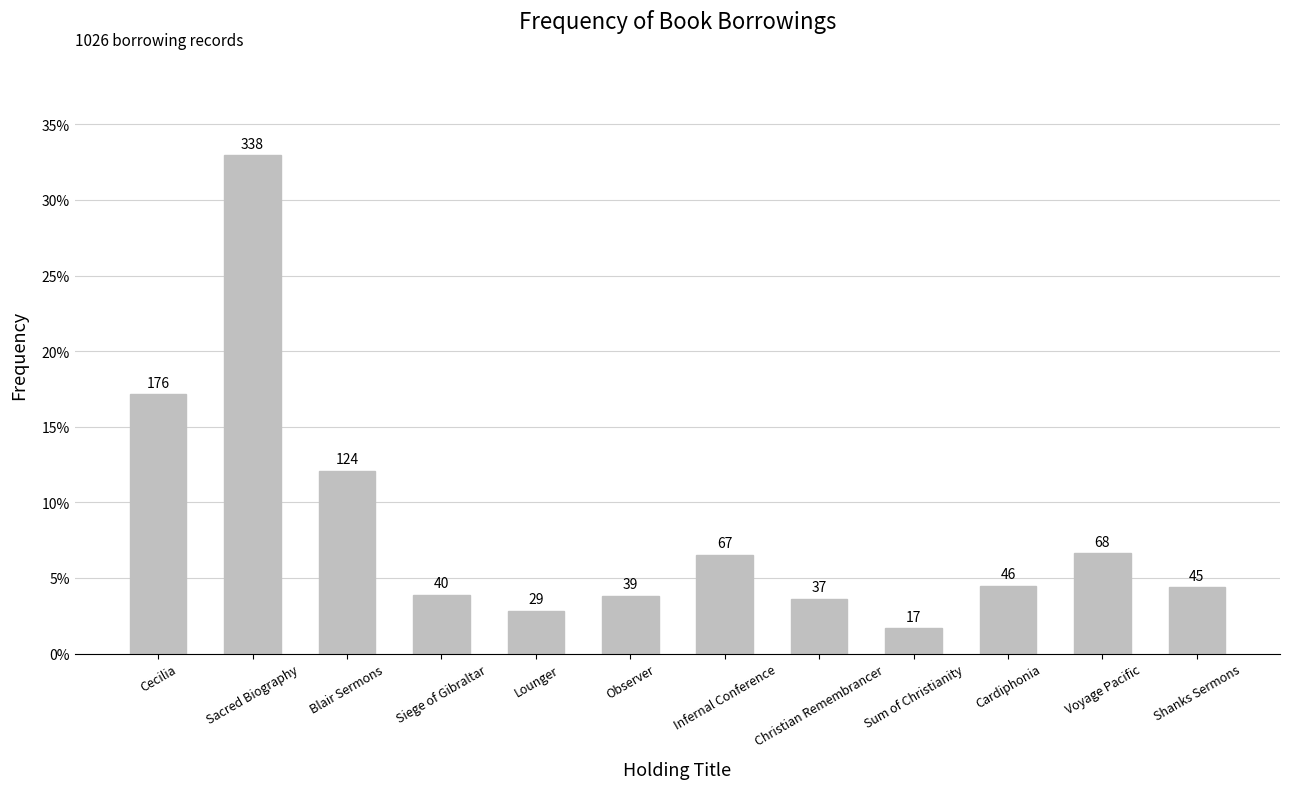

Is it true that the value at Christian Remembrancer is 0.0?

False